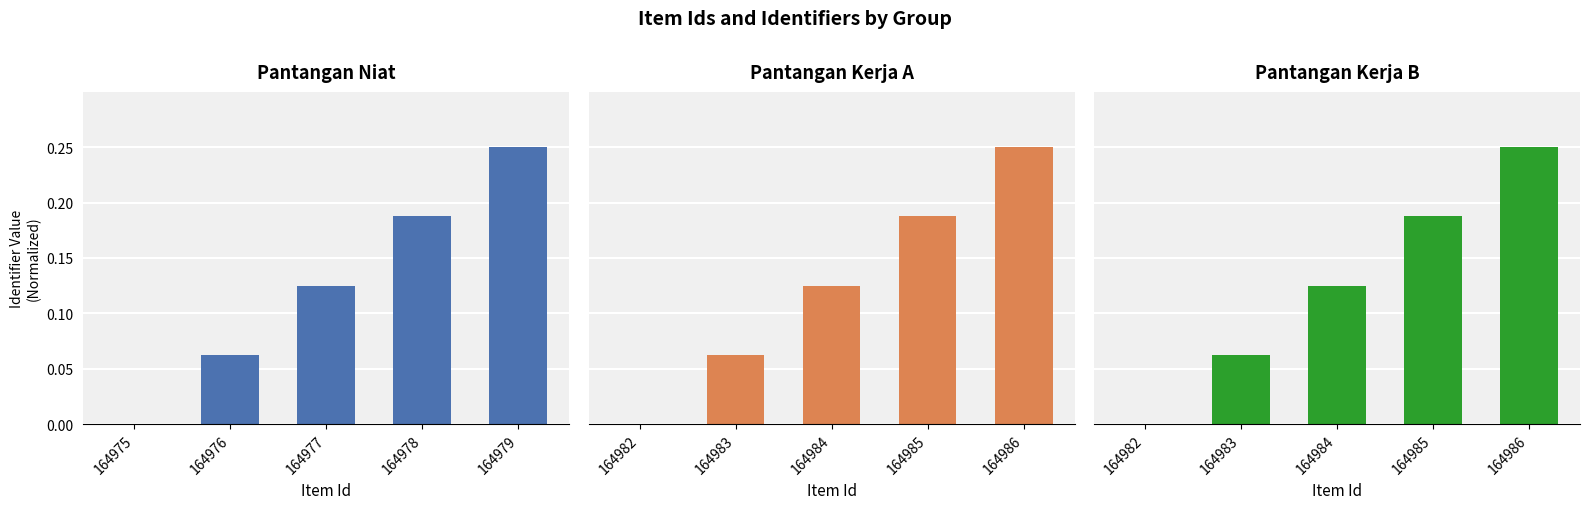

What is the difference between the Pantangan Kerja A values at 164983 and 164985?

0.1